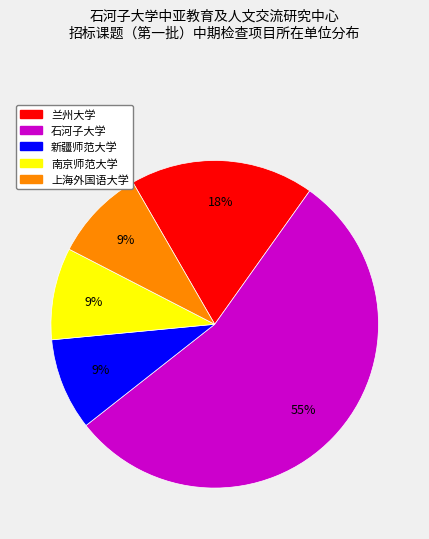

To the nearest percent, what is the difference between the 兰州大学 and 南京师范大学 slice percentages?

9%